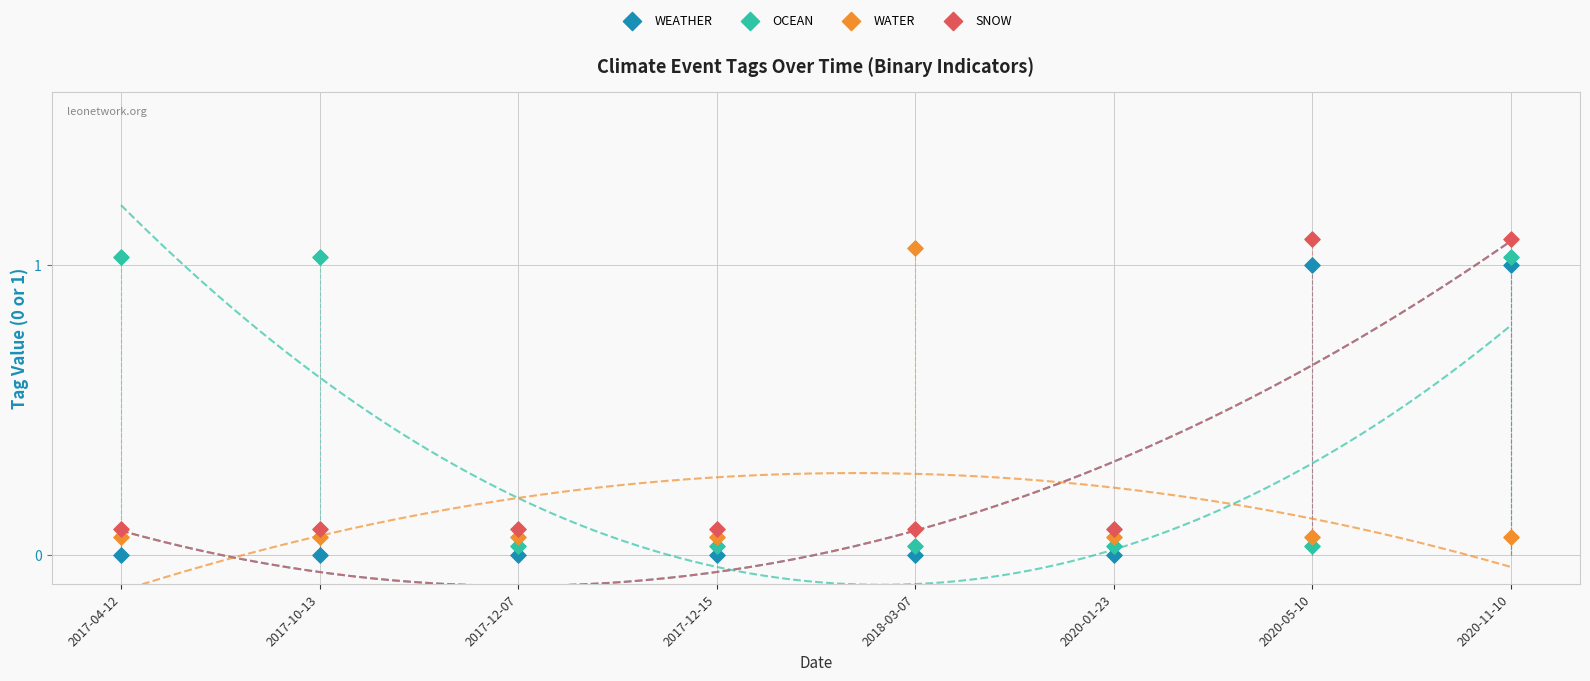

At how many categories does at least one series exceed 0?

8